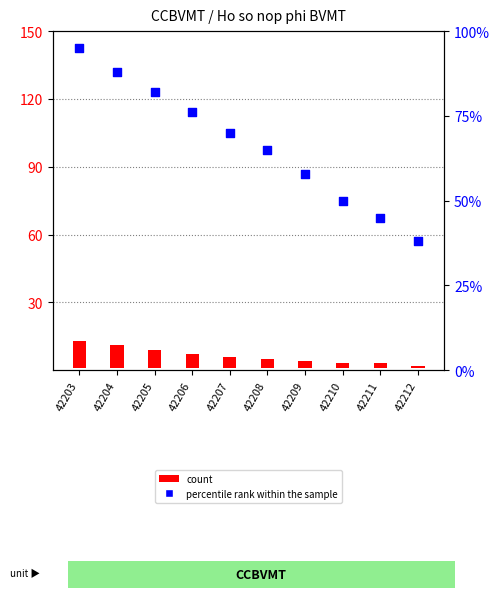

At which category is the sum across all series the highest?

42203